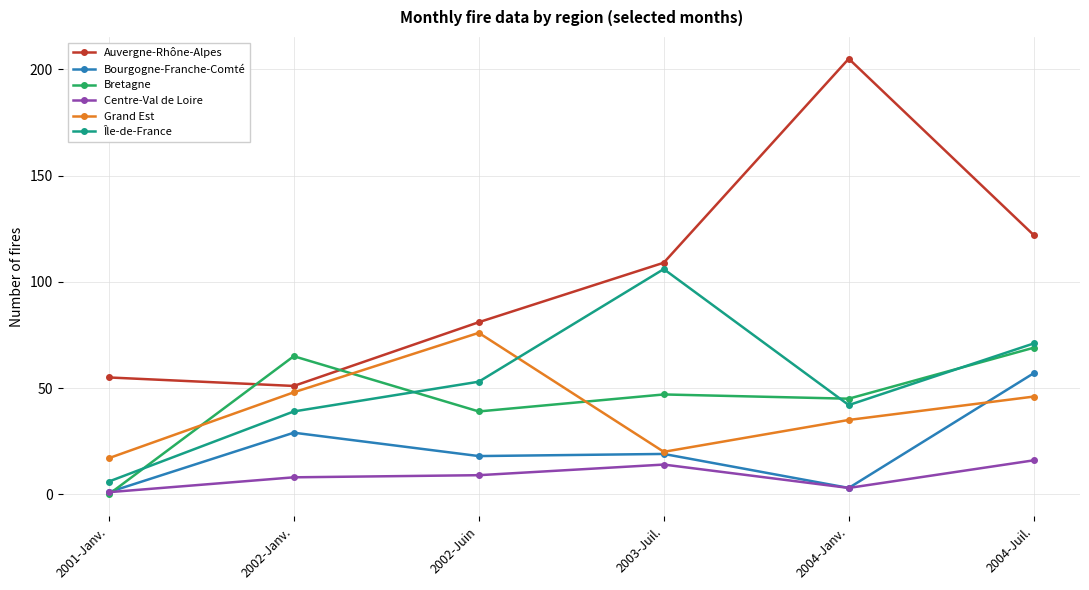

True or false: Grand Est has a value of 13 at 2003-Juil..

False